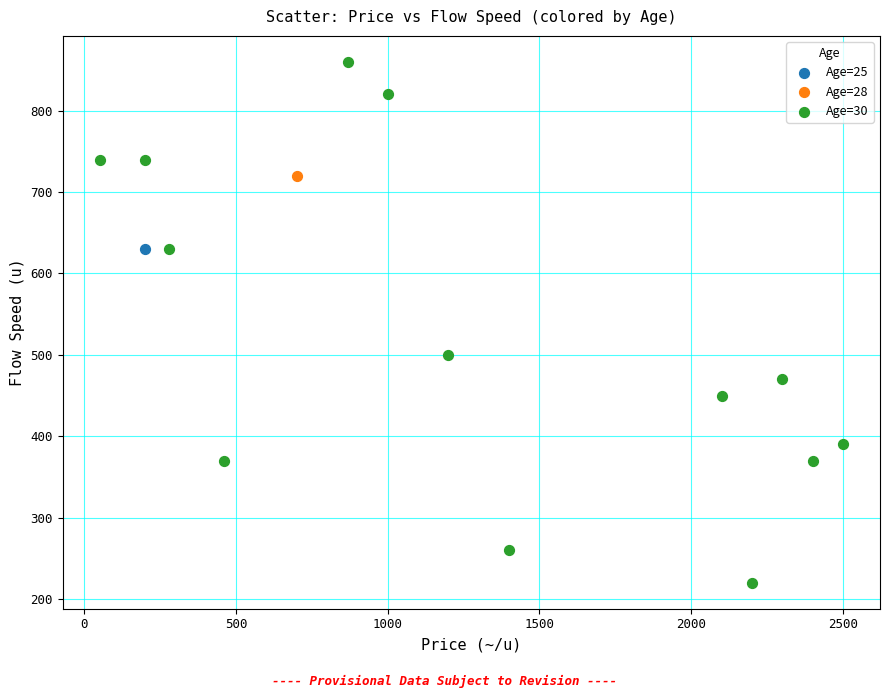

What are all the series names shown in the legend?

Age=25, Age=28, Age=30